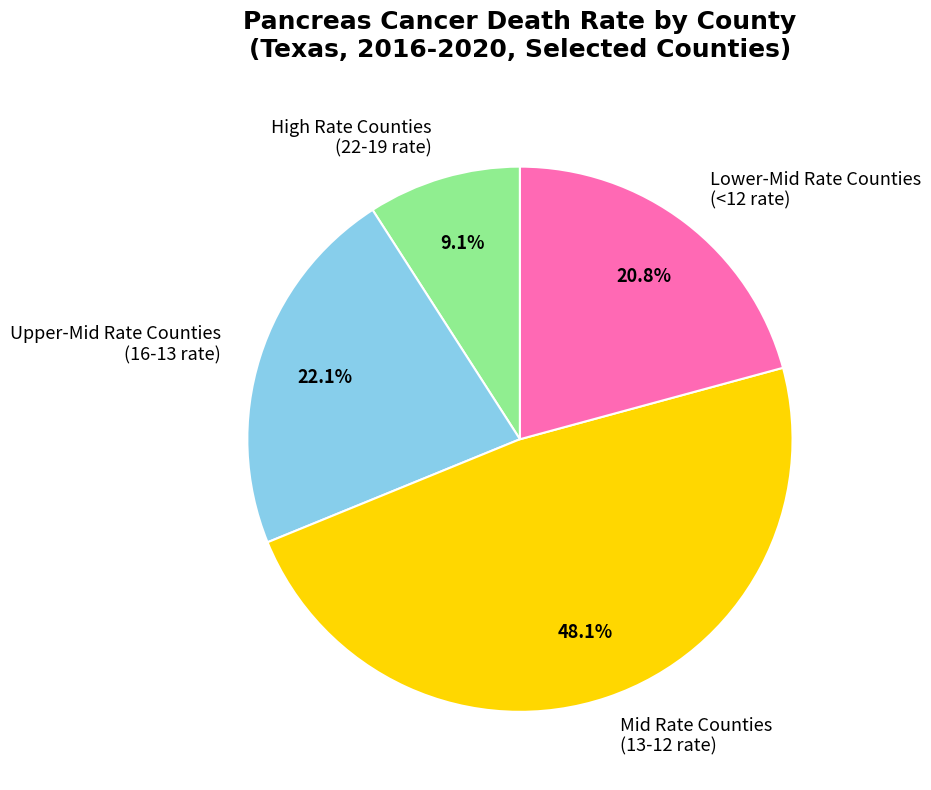

How many slices are in this pie chart?

4